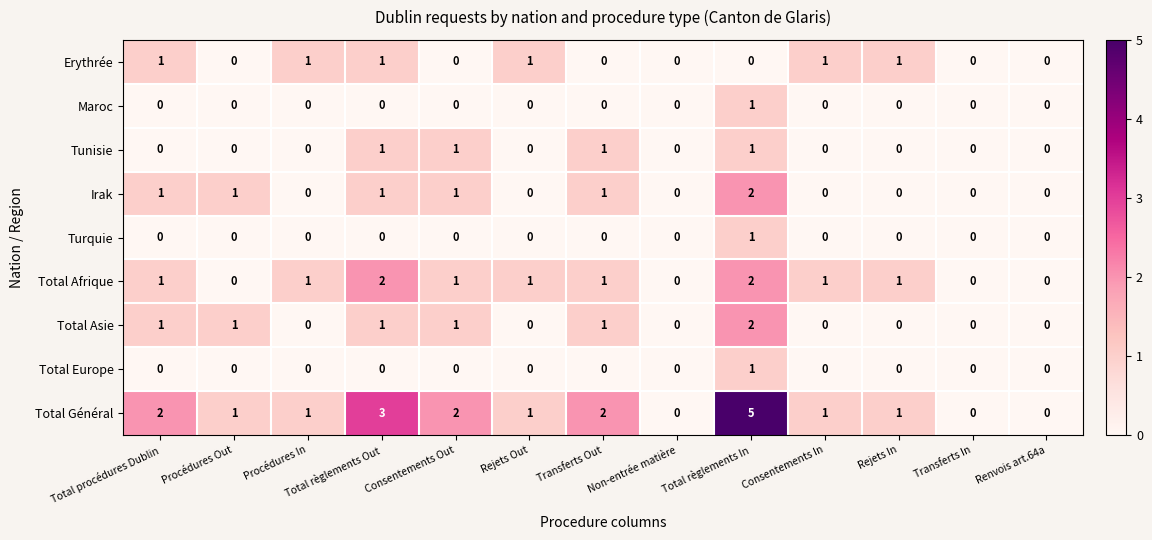

At which label does Total Général first exceed 1?

Total procédures Dublin